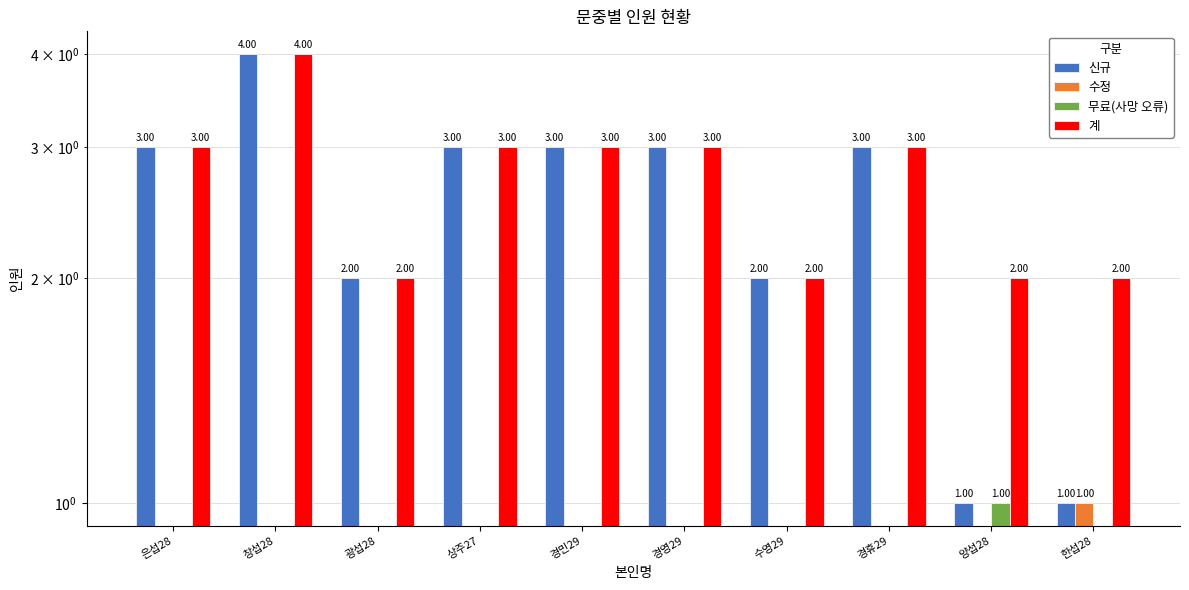

How many groups of bars are there?

10